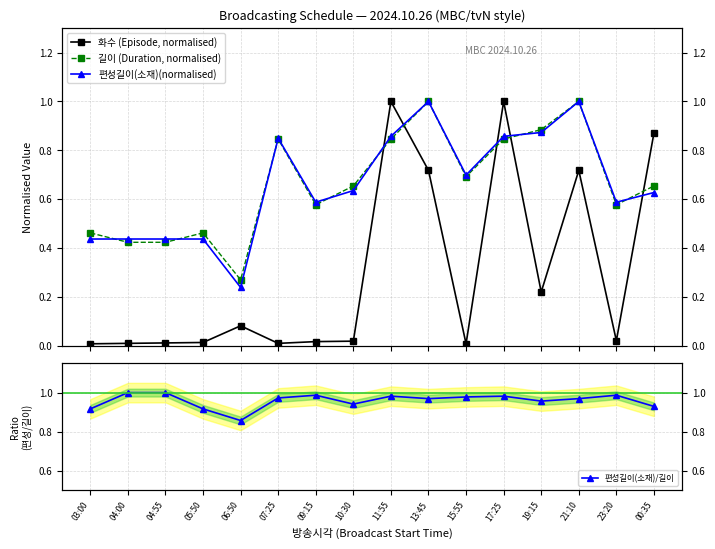

Which category has the highest value across all series?

11:55